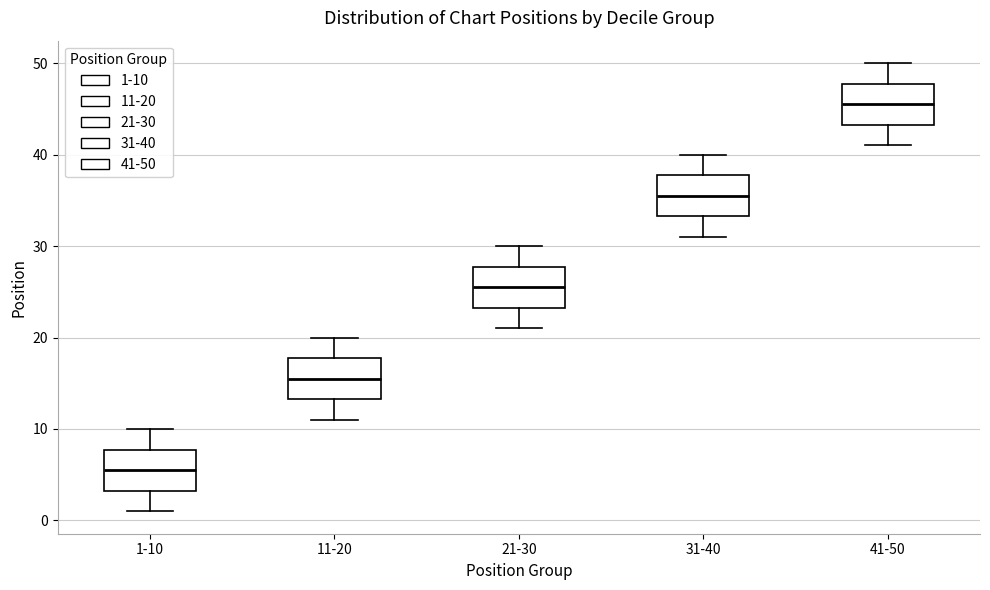

Where does the lower whisker of the box for 31-40 end on the y-axis? The values are not printed on the chart, so give them approximately, as read against the axis.

31